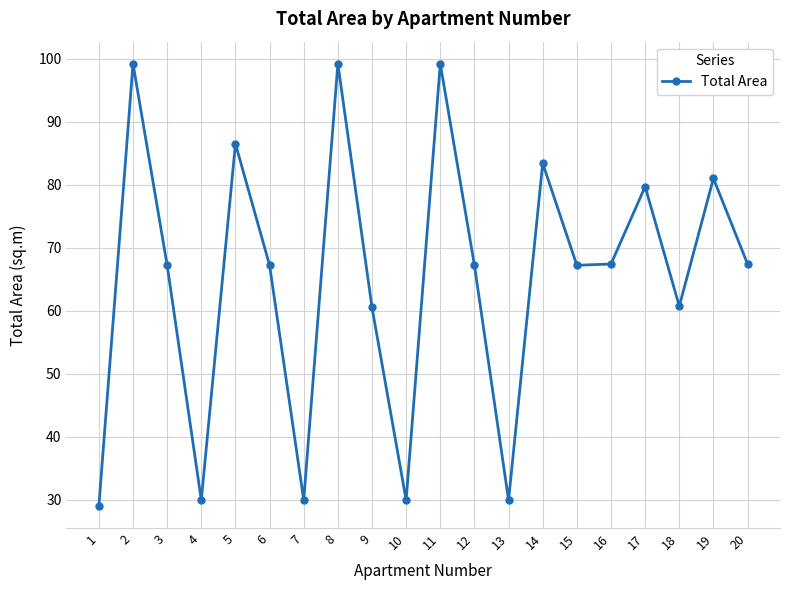

Read the value at 5.

86.5